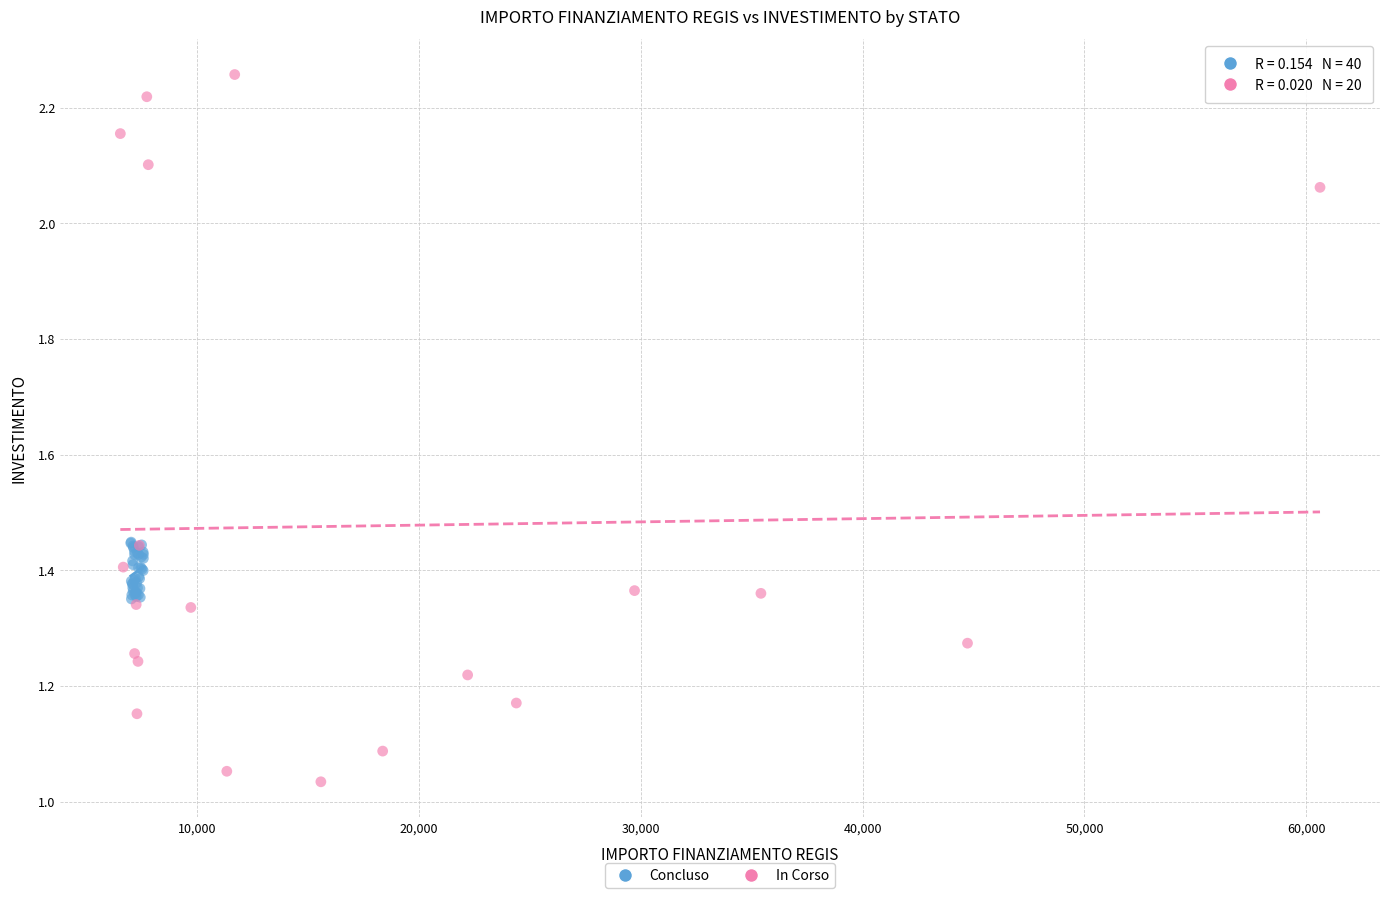

Which series has the widest spread of Y values?

In Corso